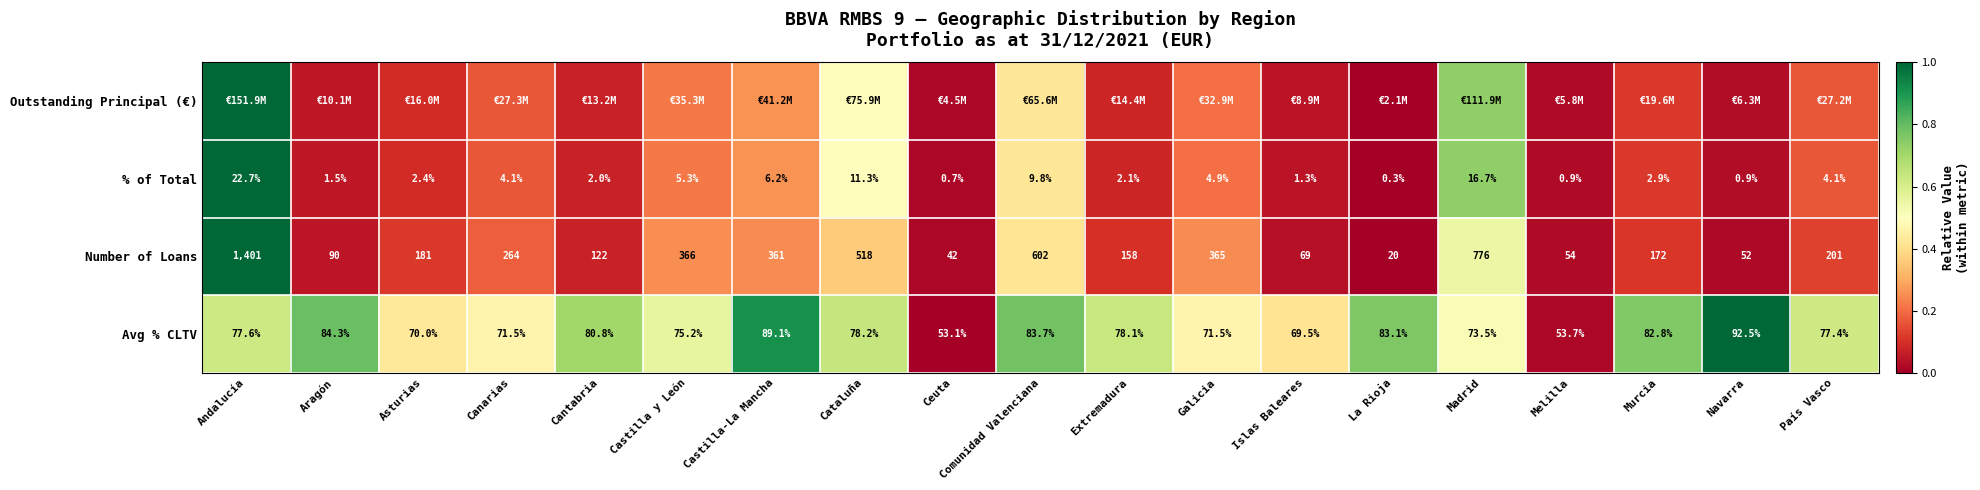

Where does the Number of Loans series first go above 181?

Andalucía